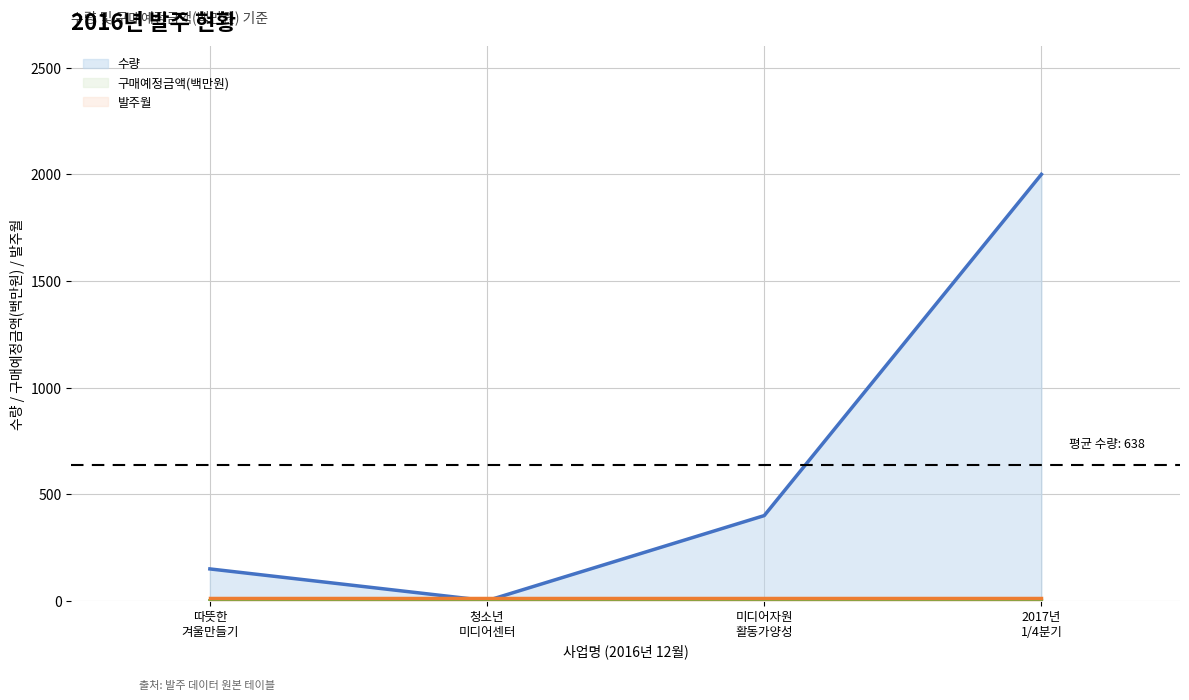

What is the maximum value for 수량?

2000